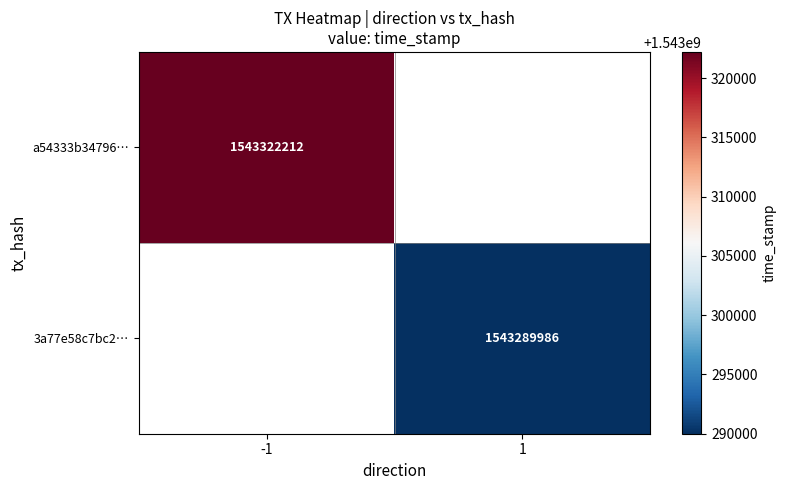

The a54333b34796… series shows 2035313163 at -1. True or false?

False